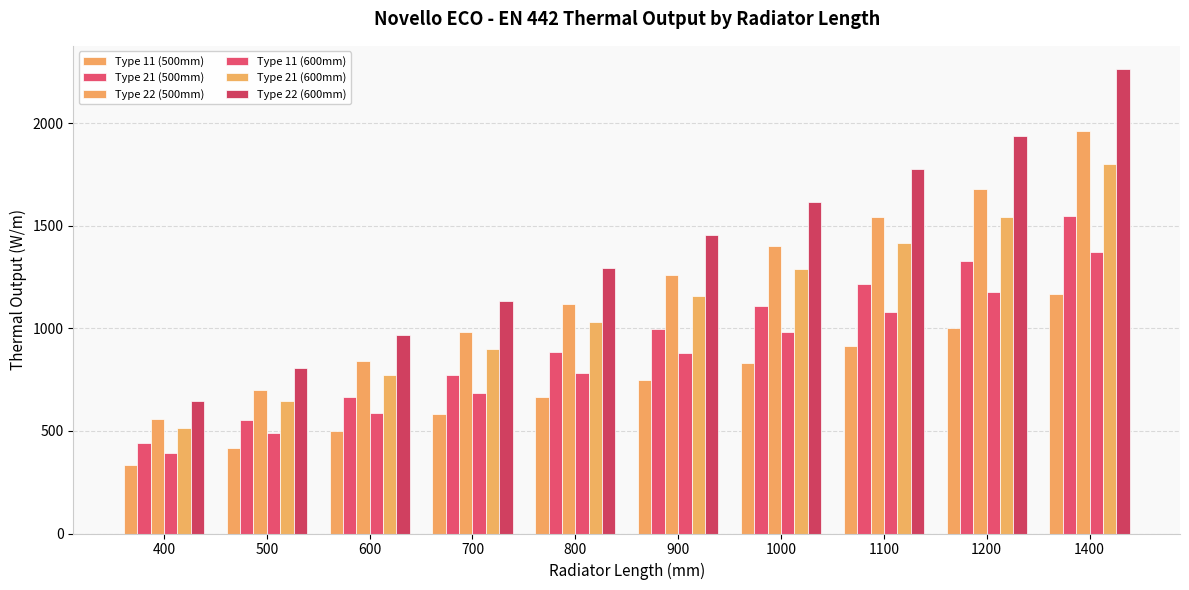

Reading left to right, transcribe all the data shown in this chart.

Type 11 (500mm): 333	417	500	583	666	750	833	916	1000	1166
Type 21 (500mm): 443	554	664	775	886	996	1107	1218	1328	1550
Type 22 (500mm): 560	701	841	981	1121	1261	1401	1541	1681	1961
Type 11 (600mm): 392	490	588	686	784	882	980	1078	1176	1372
Type 21 (600mm): 515	644	772	901	1030	1158	1287	1416	1544	1802
Type 22 (600mm): 647	809	970	1132	1294	1455	1617	1779	1940	2264